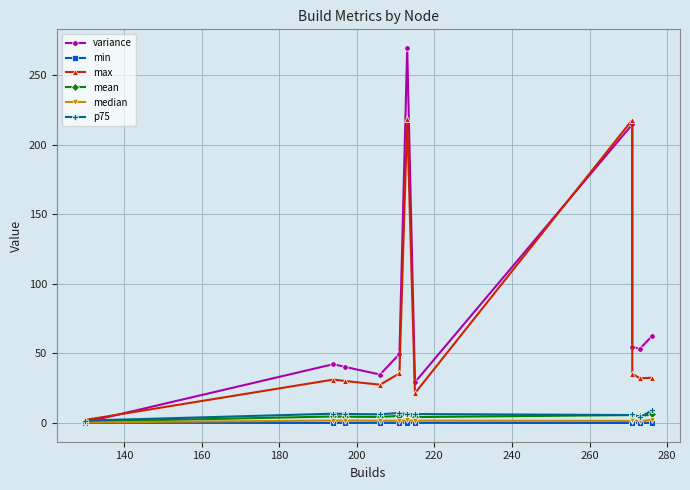

Reading left to right, extract all data points from this chart.

variance: 0.5	42.3	40.3	34.8	49.6	269.3	29.3	214.4	54.5	53.5	62.2
min: 0.2	0.1	0.1	0.2	0.1	0.2	0.2	0.1	0.1	0.1	0.2
max: 2.2	31.2	30.2	27.5	35.6	218.2	21.4	217.7	35.4	32.1	32.6
mean: 1.0	4.7	4.6	4.4	5.2	6.6	4.3	5.7	5.4	4.8	6.3
median: 0.5	1.8	1.8	1.7	1.7	1.9	1.7	1.5	2.1	1.4	2.3
p75: 1.8	6.7	6.5	6.3	7.3	6.4	6.5	5.8	6.8	4.0	9.0